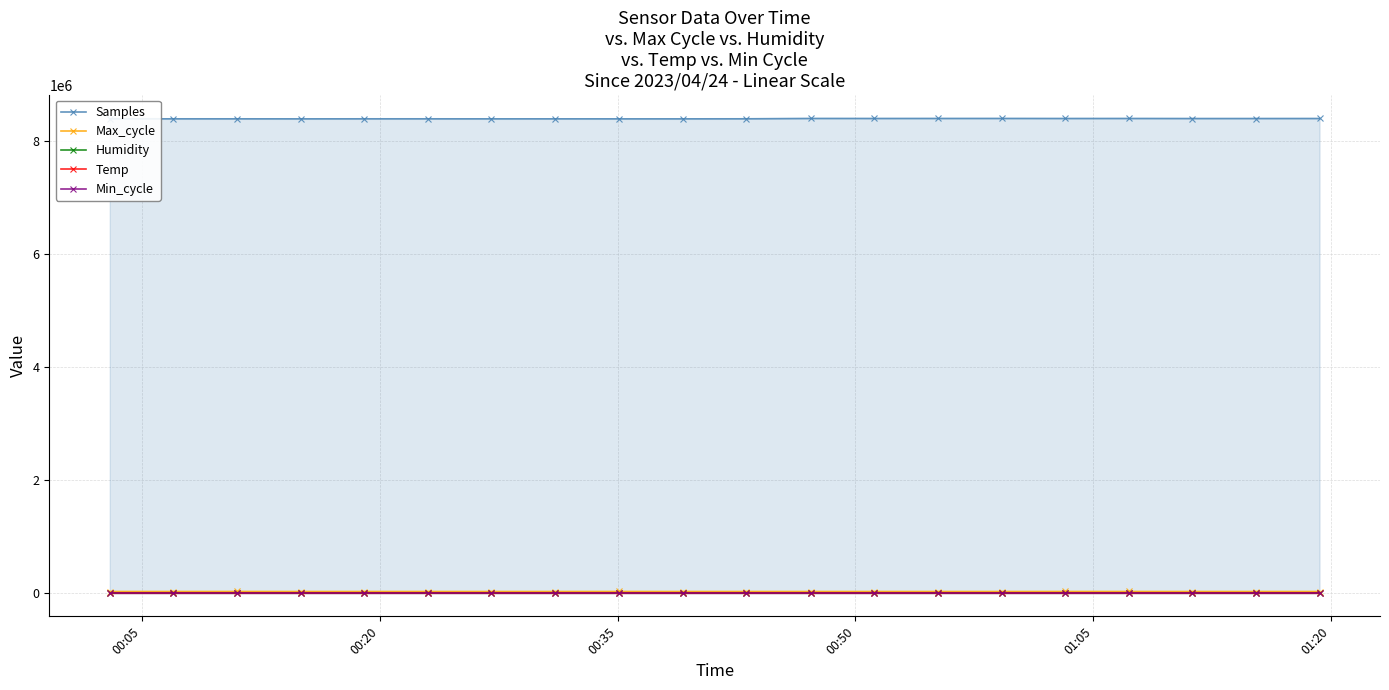

At how many categories does at least one series exceed 3619659?

20